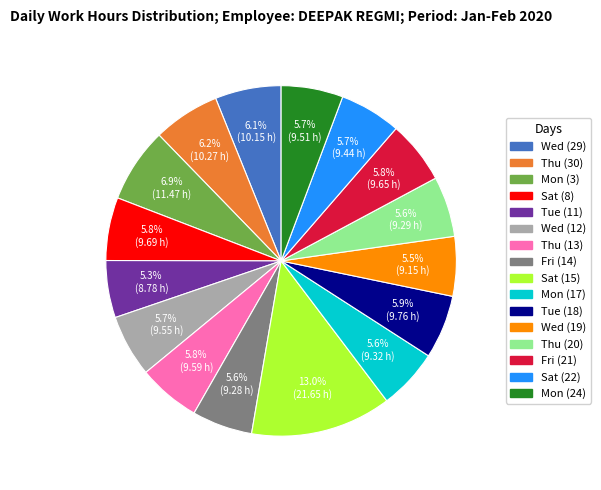

Which slice is the largest?

Sat (15)